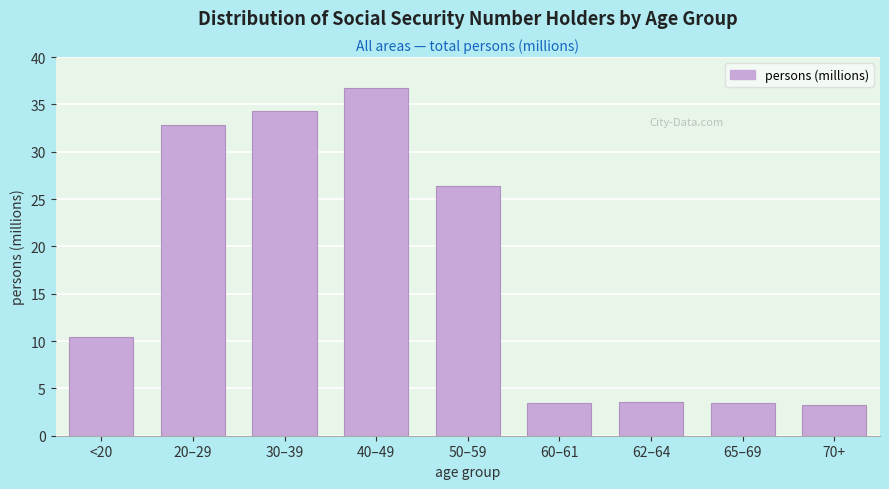

What is the maximum value shown in the chart?

36.8